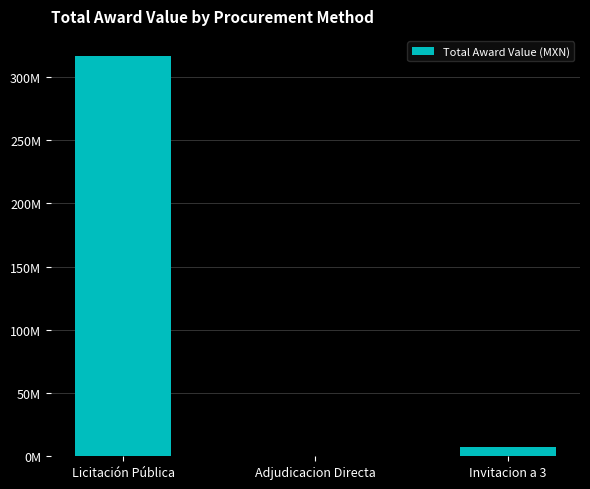

Are the bars horizontal?

No